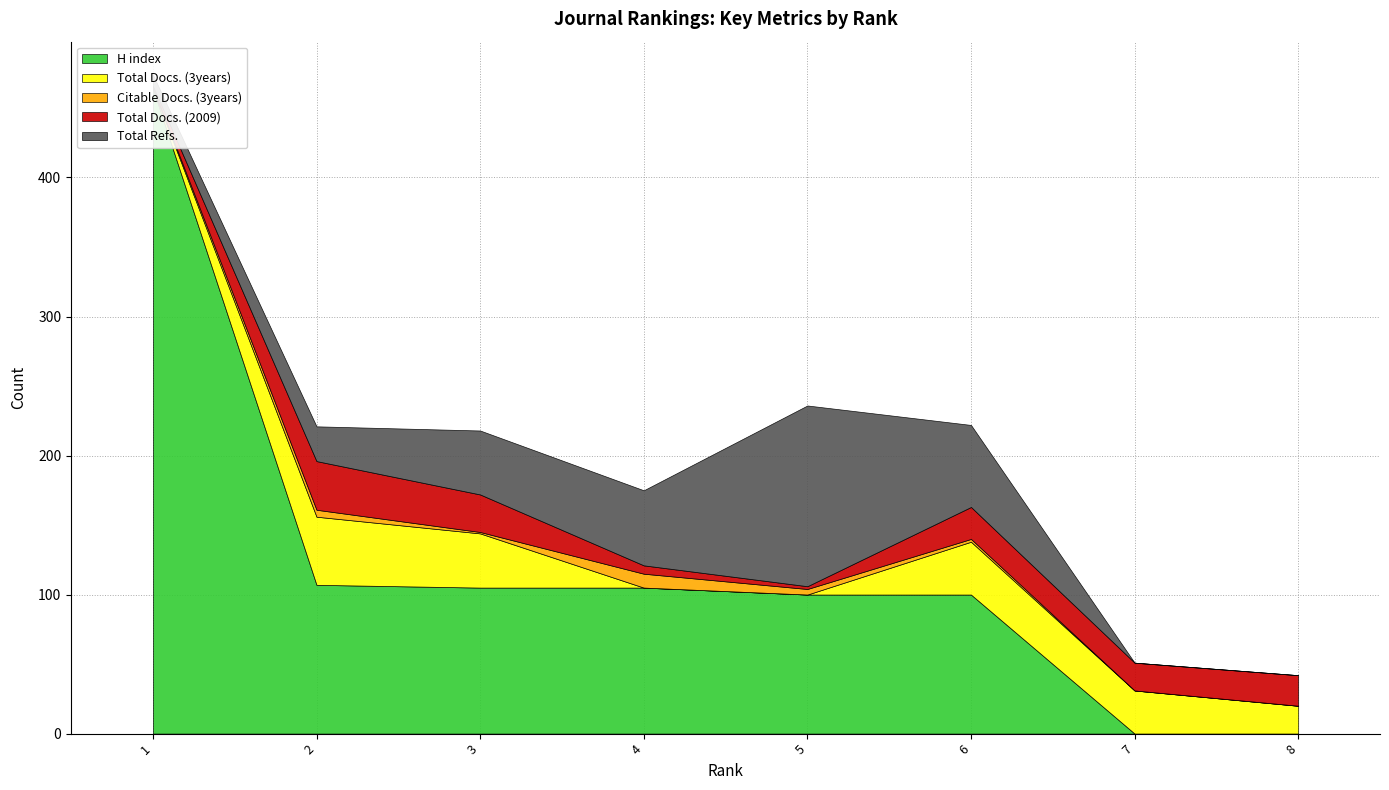

Rank the series at 7 from lowest to highest value.

H index, Citable Docs. (3years), Total Refs., Total Docs. (2009), Total Docs. (3years)